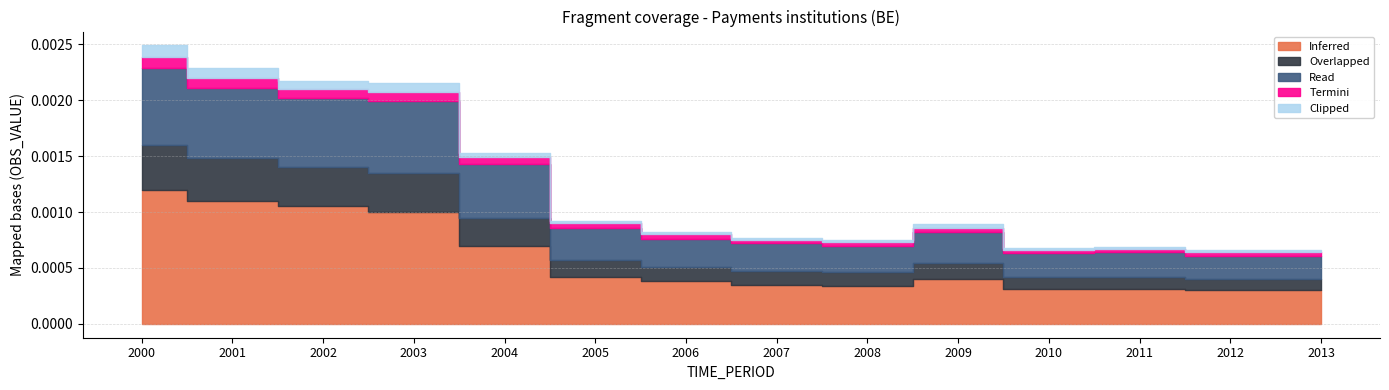

In Inferred, how many points are higher than both neighbors (excluding endpoints)?

1